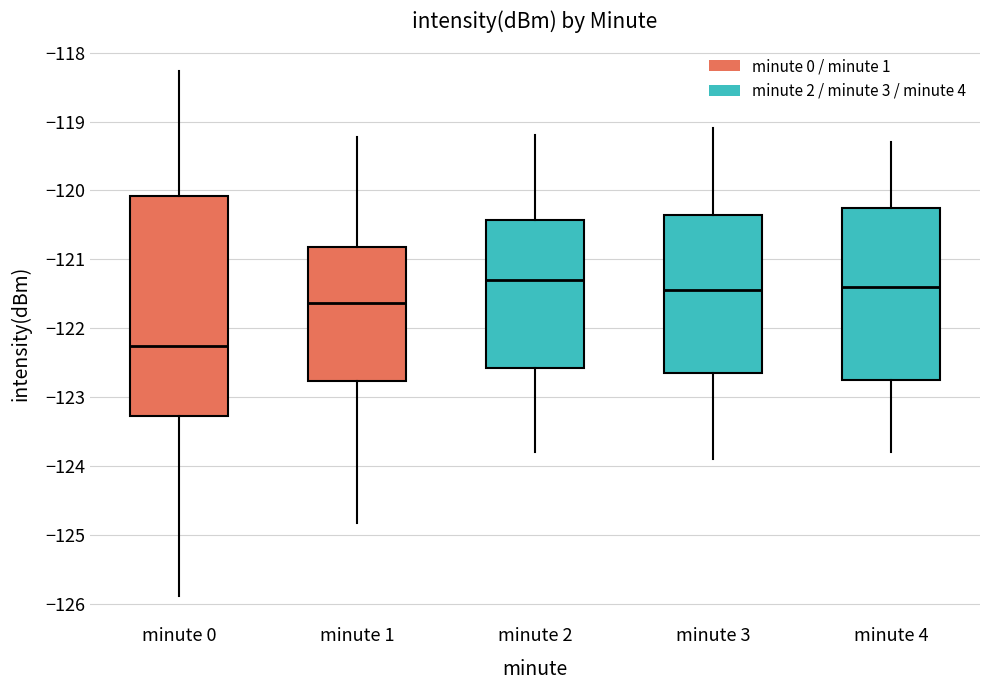

Which box's median line is the lowest?

minute 0